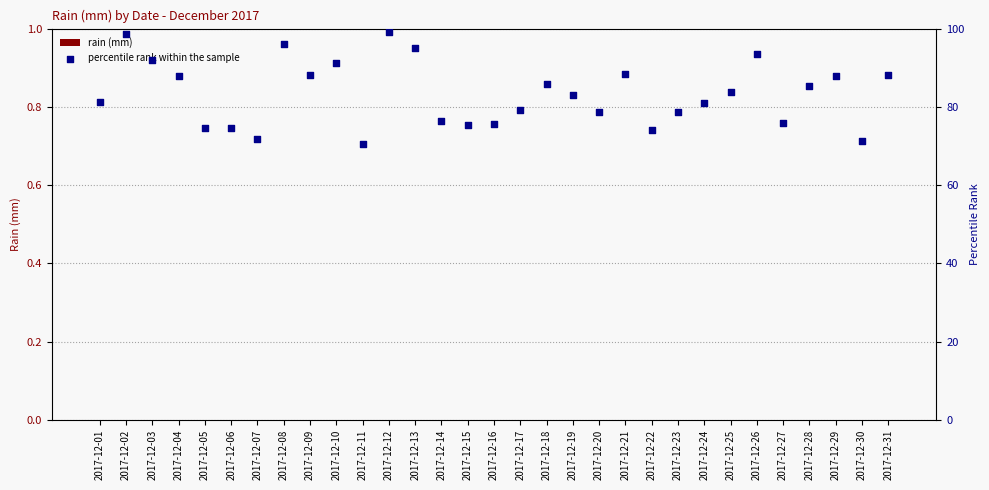

What is the total value across all series at 2017-12-14?

76.4